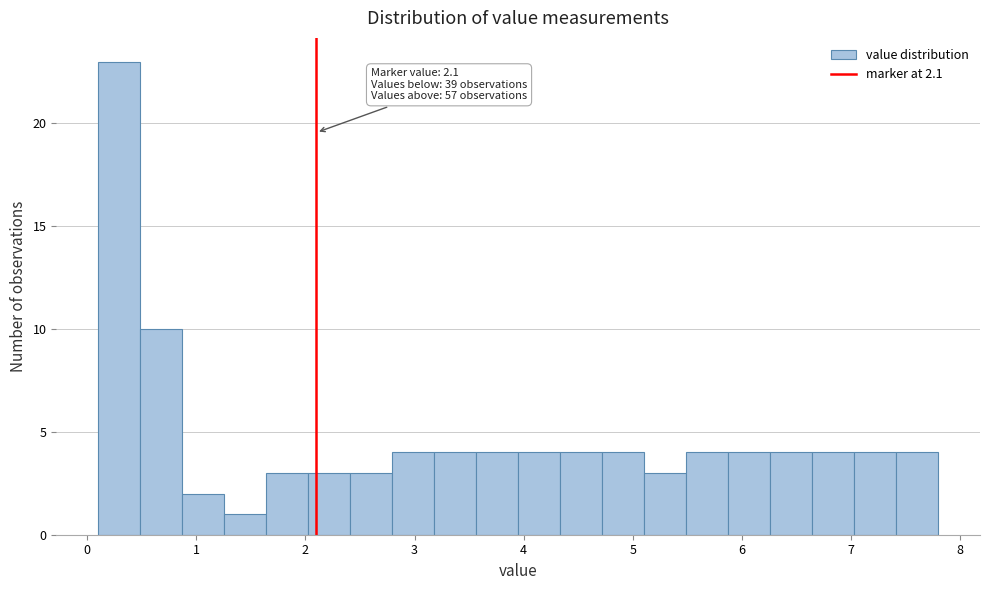

Read against the x-axis, roughly where is the centre of the tallest bar?

0.3